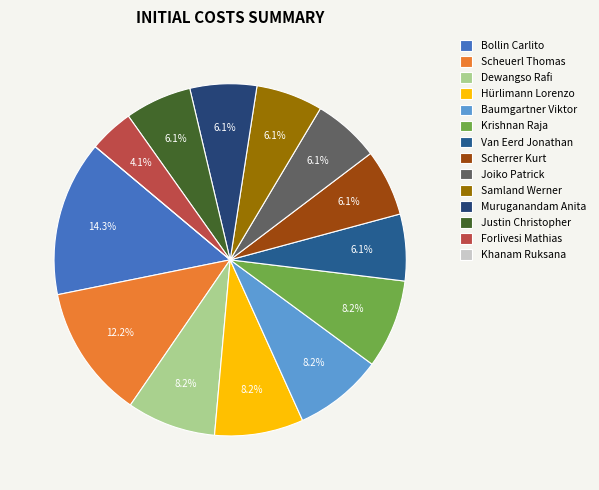

To the nearest percent, what is the difference between the Khanam Ruksana and Bollin Carlito slice percentages?

14%